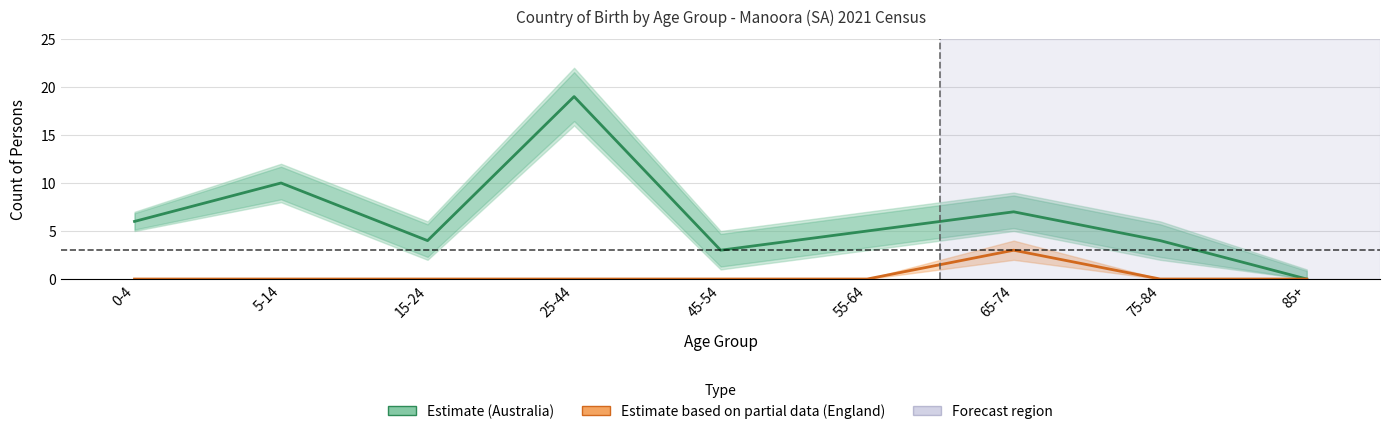

Rank the categories by England (Partial Data) value from lowest to highest.

0-4, 5-14, 15-24, 25-44, 45-54, 55-64, 75-84, 85+, 65-74